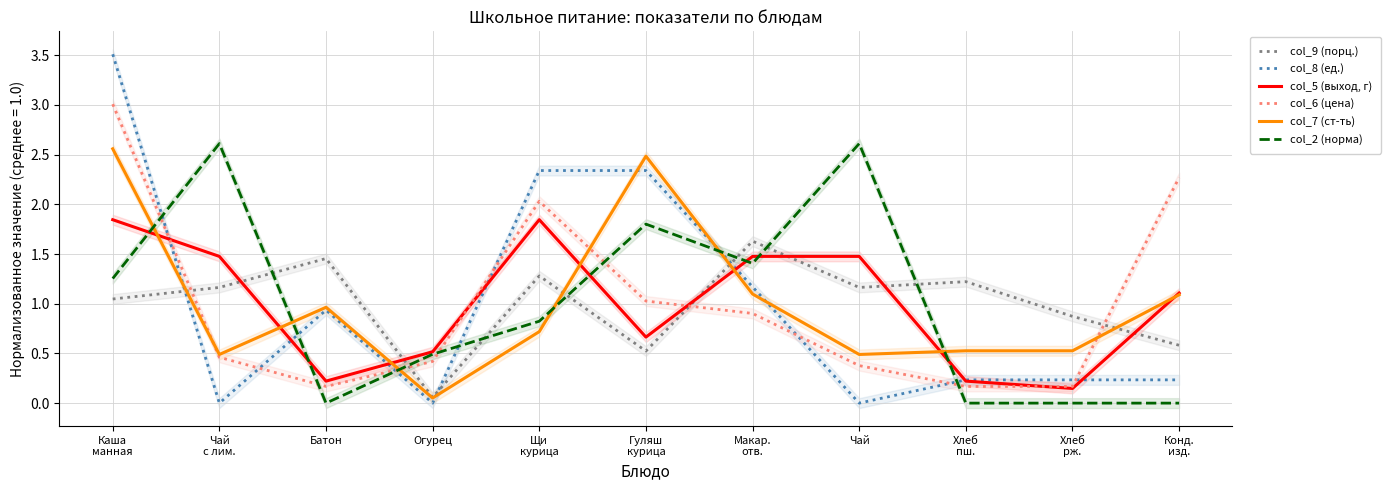

Between Гуляш
курица and Хлеб
пш., which series saw the biggest shift?

col_8 (ед.)